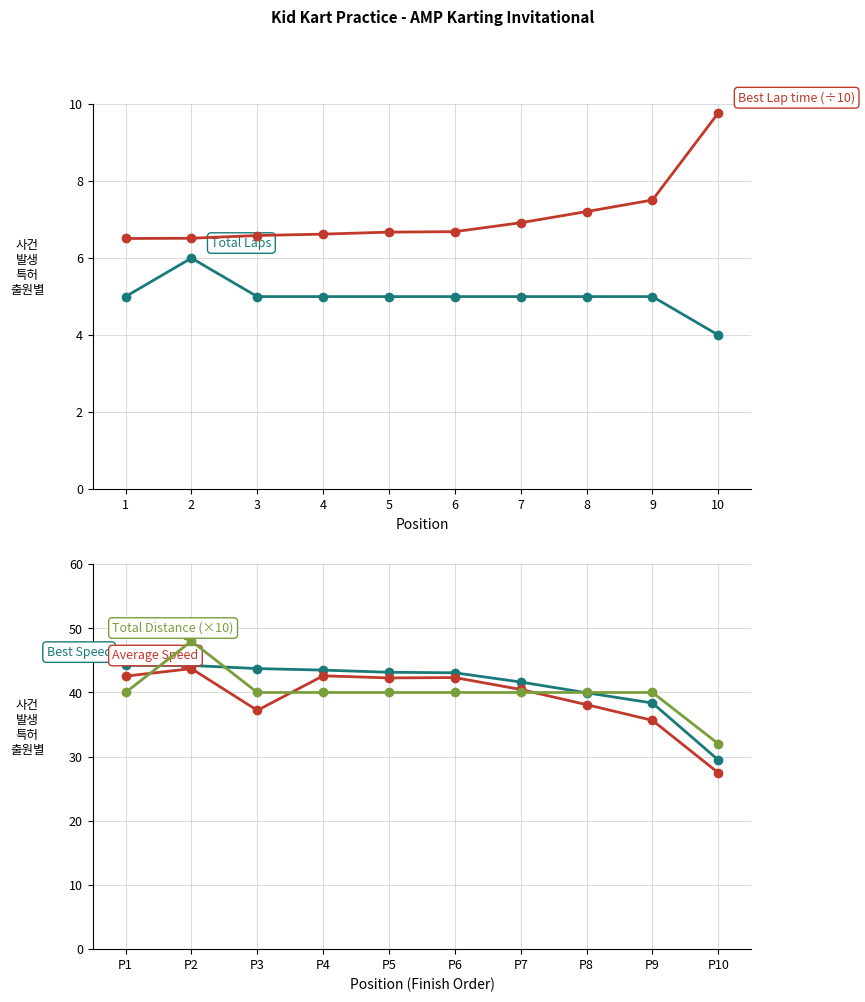

Rank the categories by Average Speed value from highest to lowest.

P2, P4, P1, P6, P5, P7, P8, P3, P9, P10